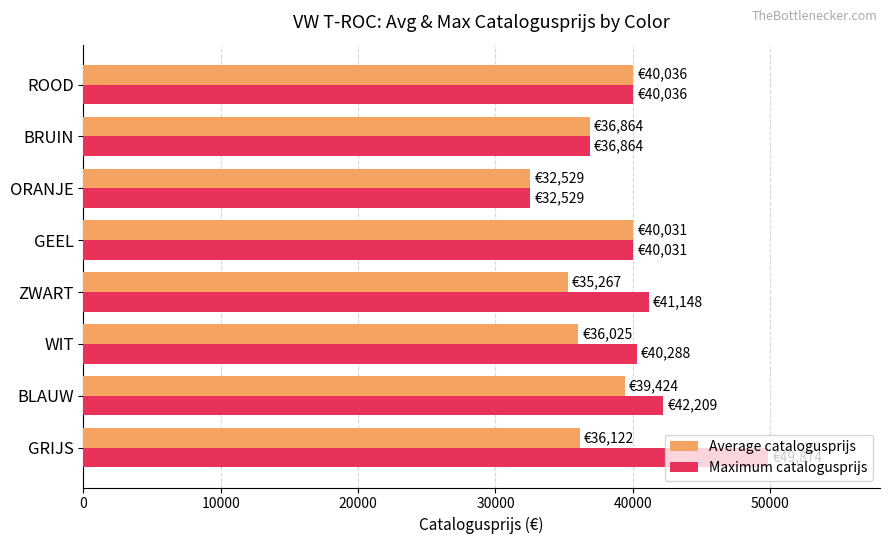

Which series has the widest spread of values?

Maximum catalogusprijs